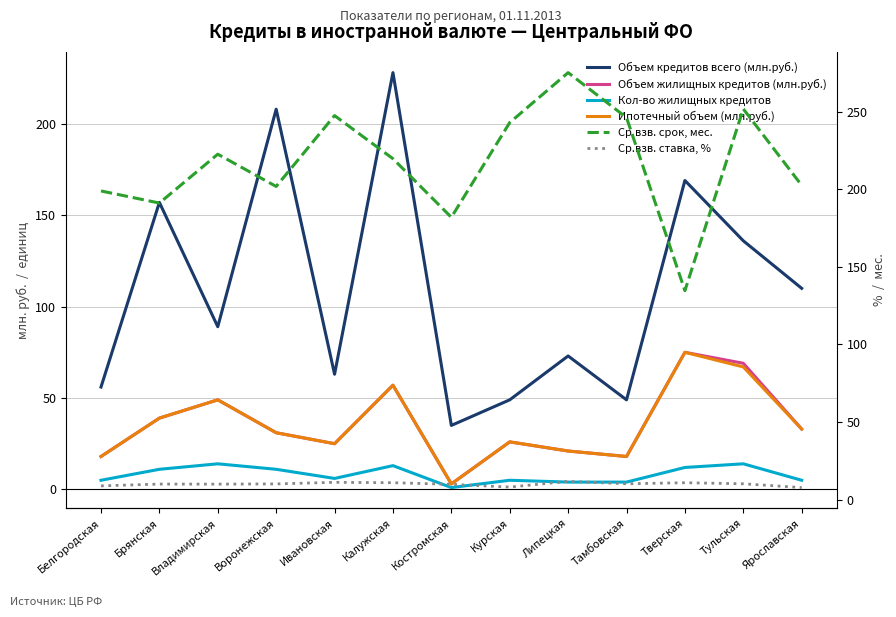

What is the maximum value for Ср.взв. ставка, %?

11.7